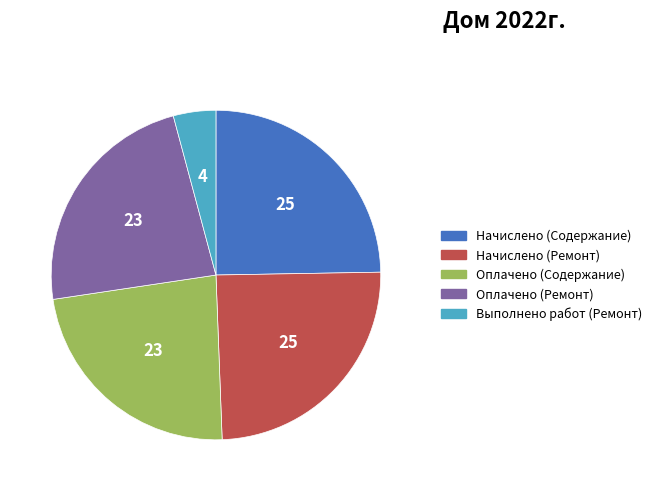

How many slices are in this pie chart?

5